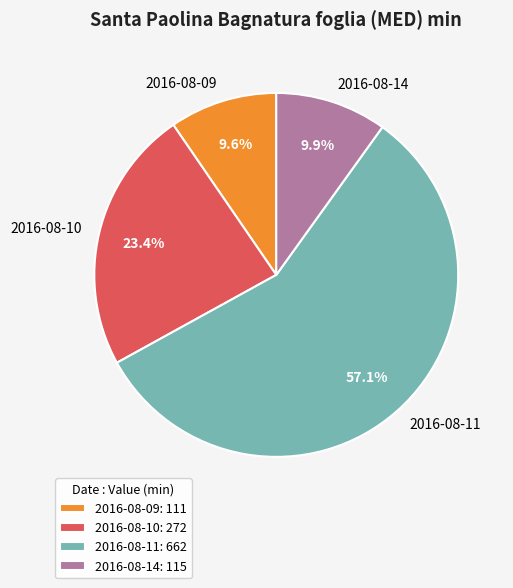

Is the sum of 2016-08-14 and 2016-08-10 greater than half?

No